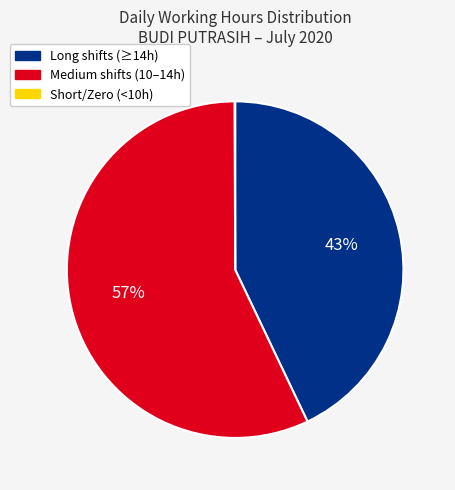

Is there a majority slice in this chart?

Yes